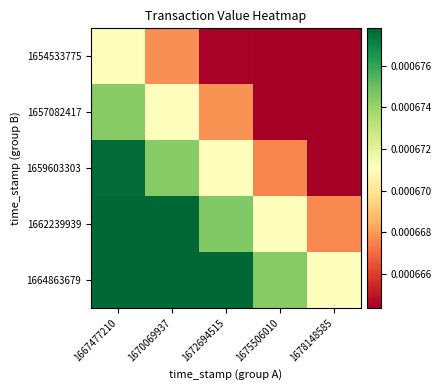

Which series has the largest total across all categories?

1664863679